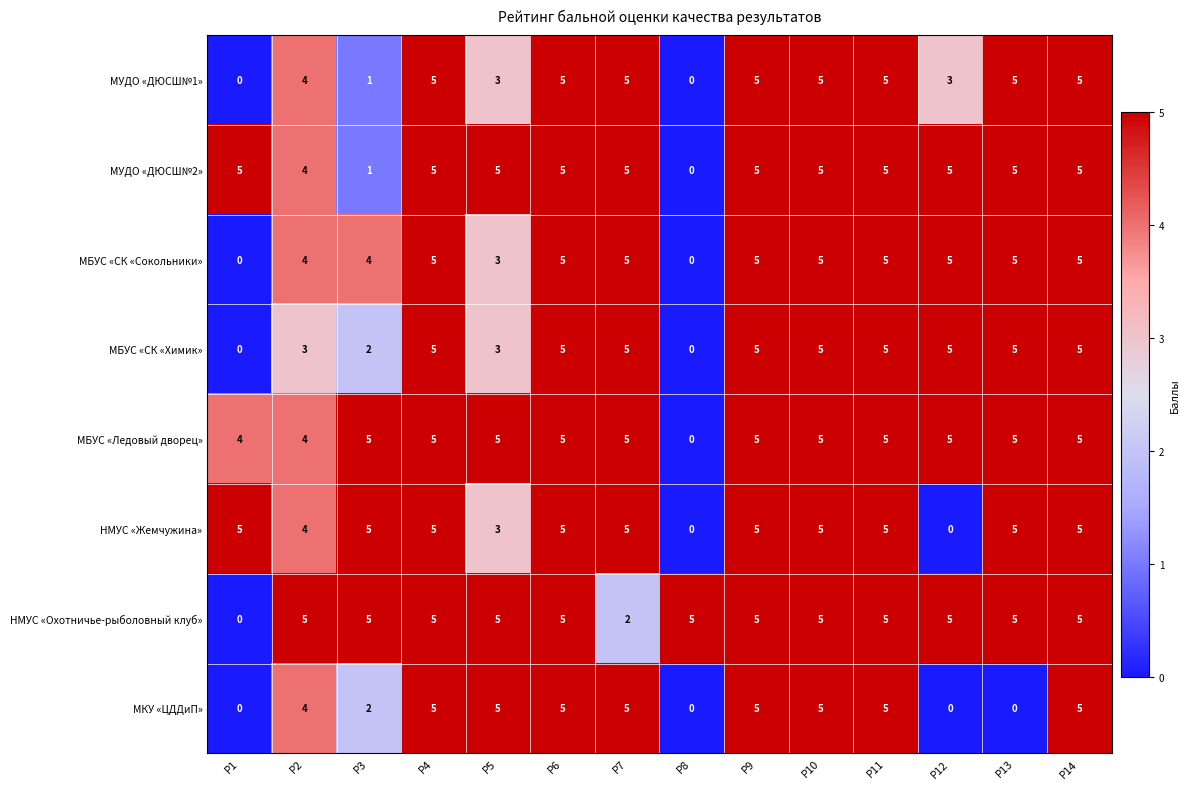

Which series has the largest total across all categories?

МБУС «Ледовый дворец»